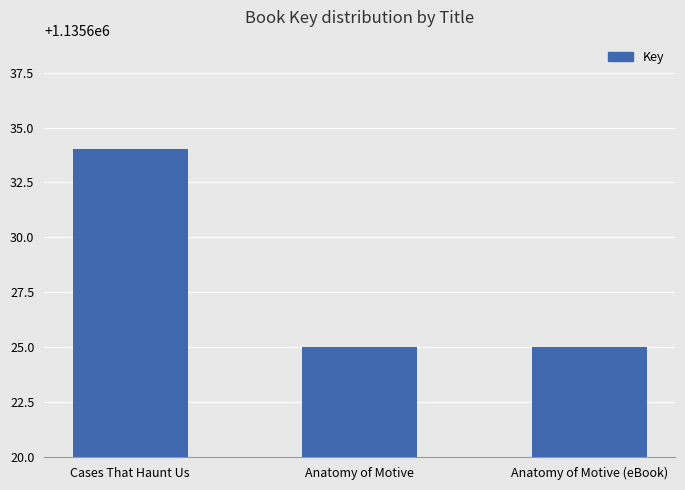

What is the difference between the maximum and minimum values?

9